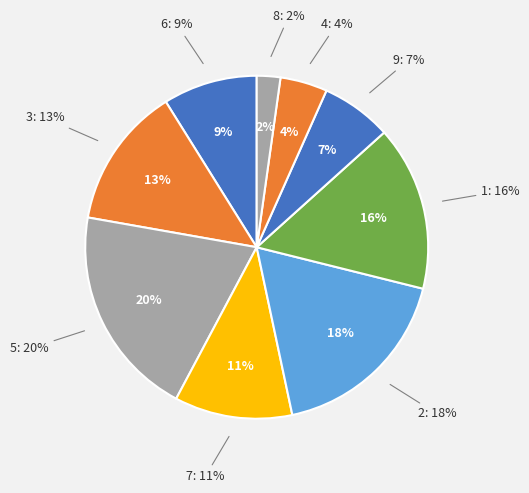

Which category has the smallest portion of the pie?

8